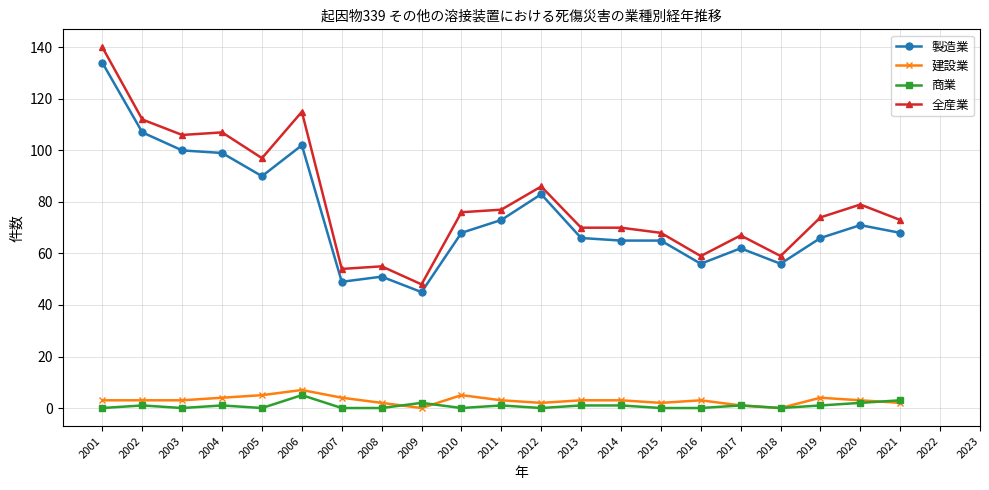

How many categories are shown in the chart?

21